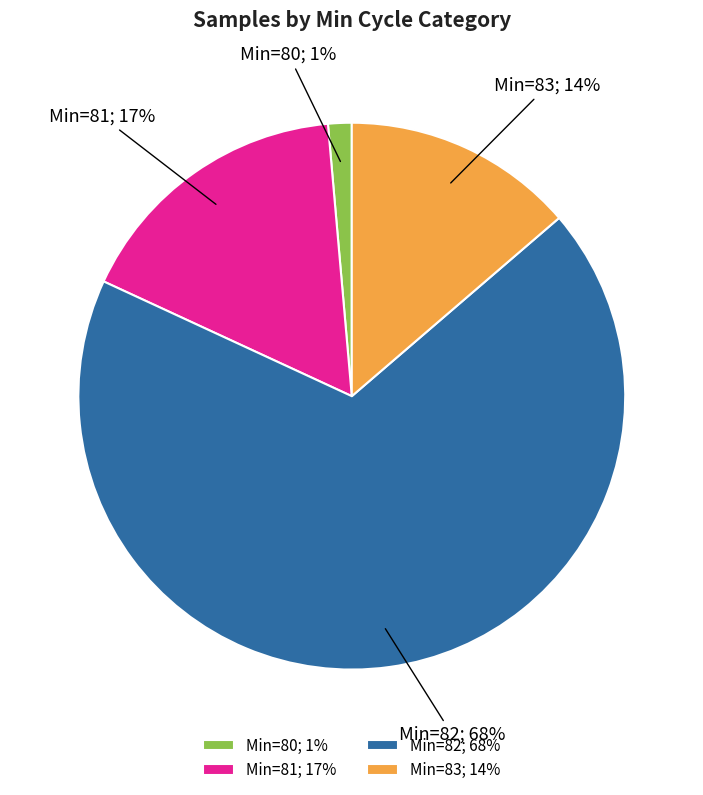

Combined, do Min=80; 1% and Min=81; 17% account for over 50%?

No